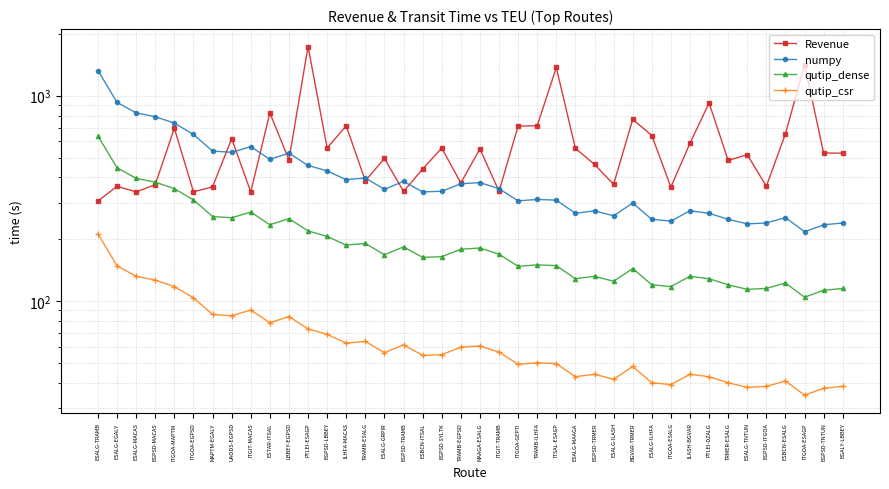

Which category has the highest value across all series?

PTLEI-ESAGP